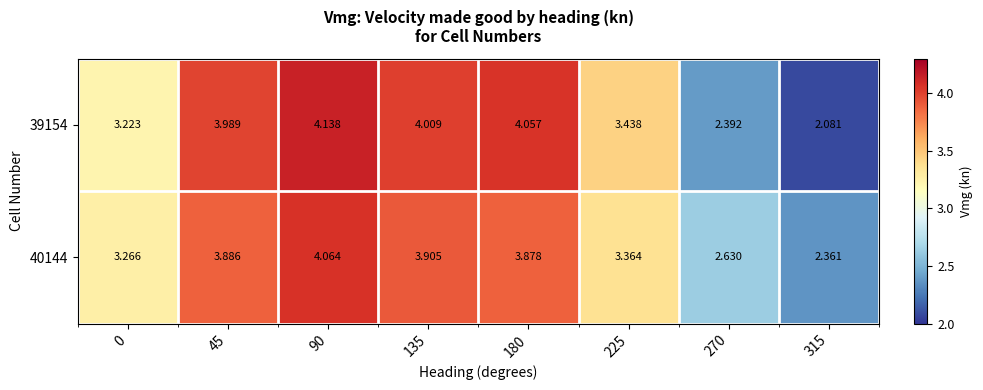

Which series has the largest range (max minus min)?

39154